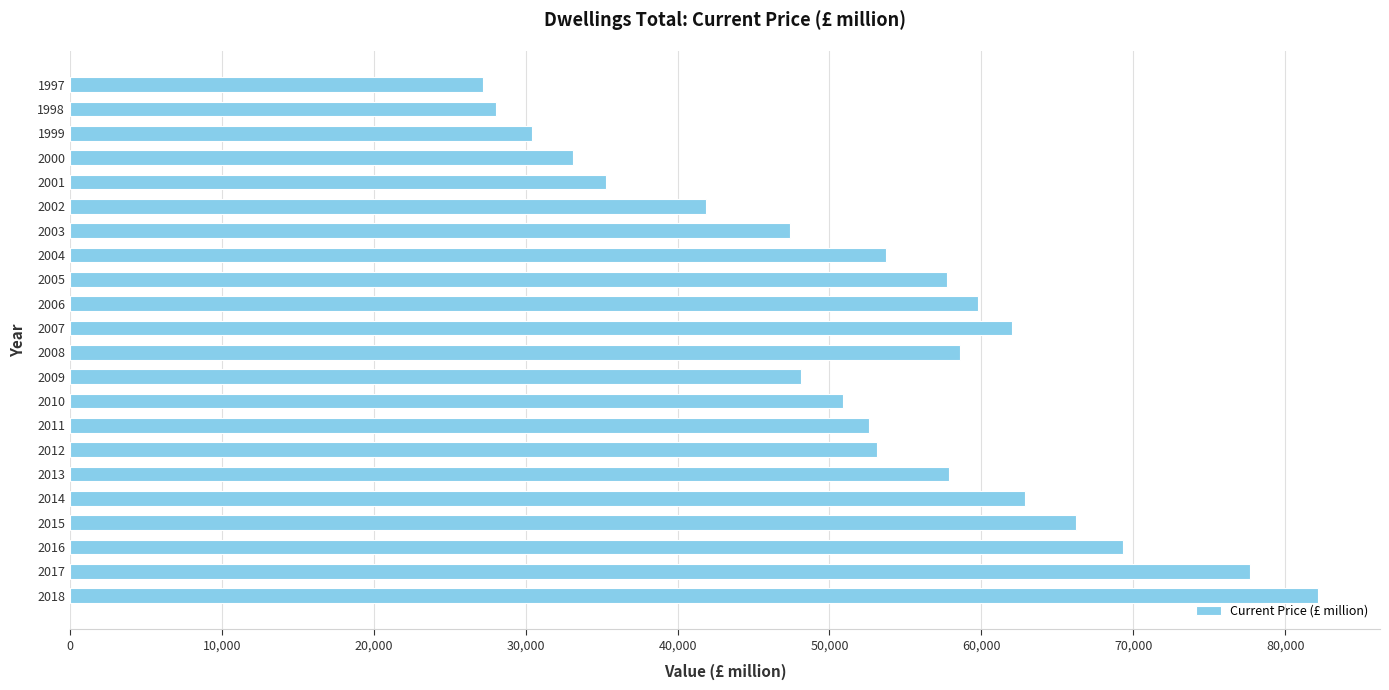

What is the sum of all values?

1155833